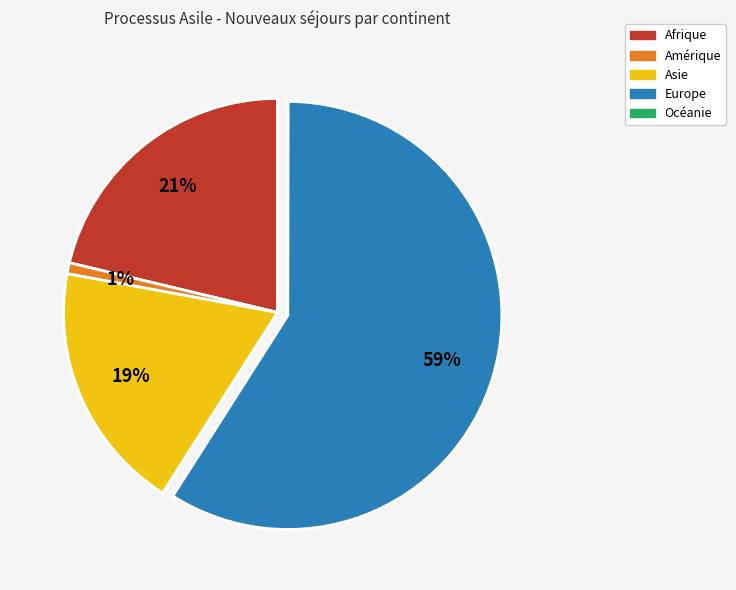

Does any single category account for the majority?

Yes